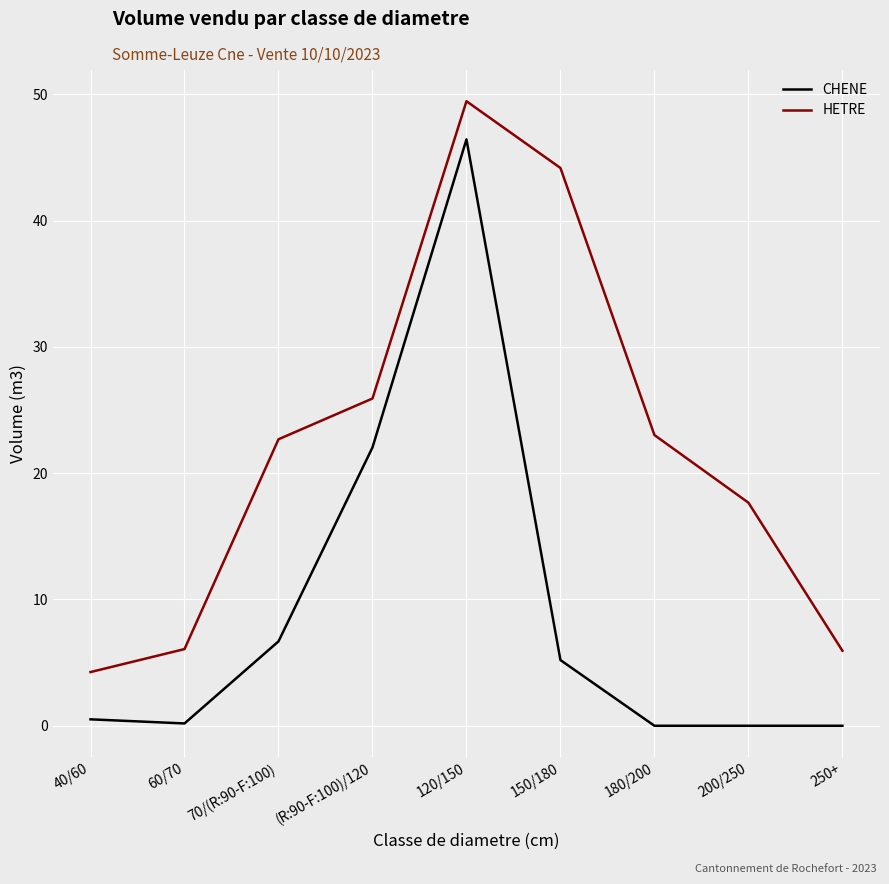

How many categories are shown in the chart?

9